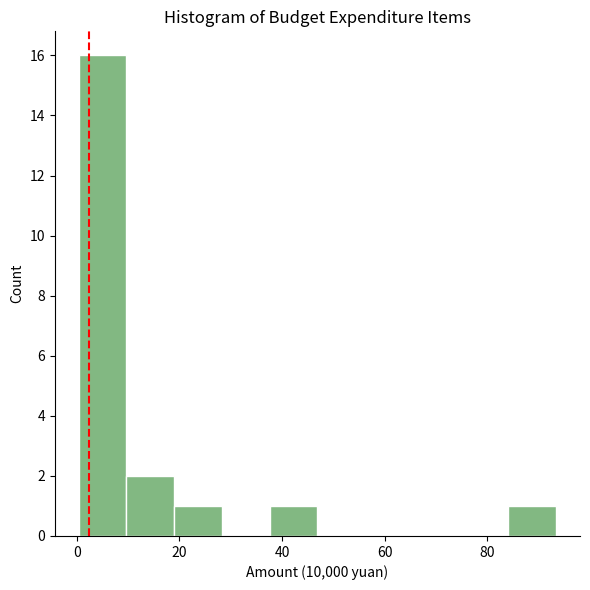

What is the height of the bar covering 38 to 46 on the x-axis? Neither the bar edges nor the heights are printed on the chart, so give them approximately, as read against the axes.

1